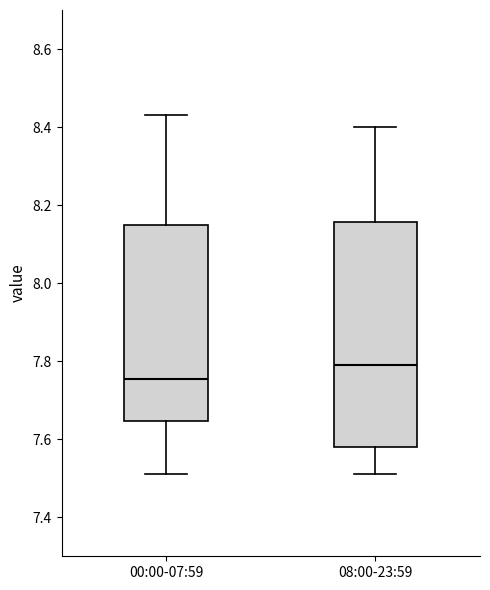

Reading left to right, transcribe this box plot: for each box, give where its median line is, the range the box spans, and where its two whiskers end, as read against the y-axis. The values are not printed on the chart, so give them approximately, as read against the axis.

00:00-07:59: median 7.76, box 7.64 to 8.16, whiskers 7.52 to 8.44
08:00-23:59: median 7.80, box 7.58 to 8.16, whiskers 7.52 to 8.40